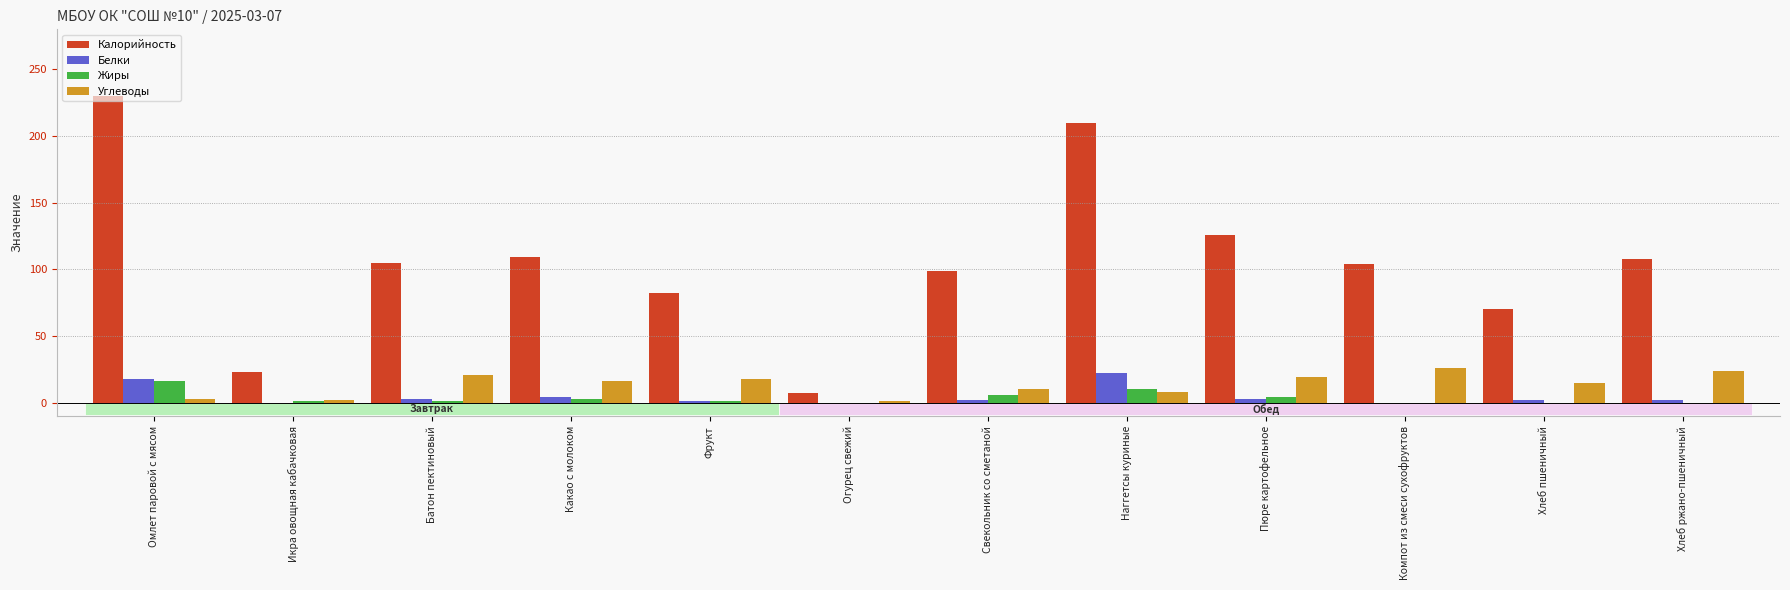

Which series has the largest total across all categories?

Калорийность